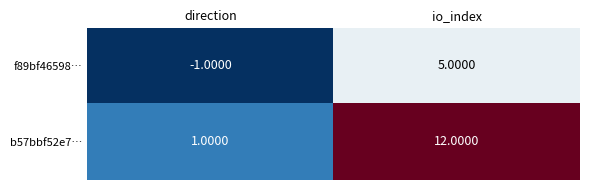

What is the difference between the highest and lowest values at io_index?

7